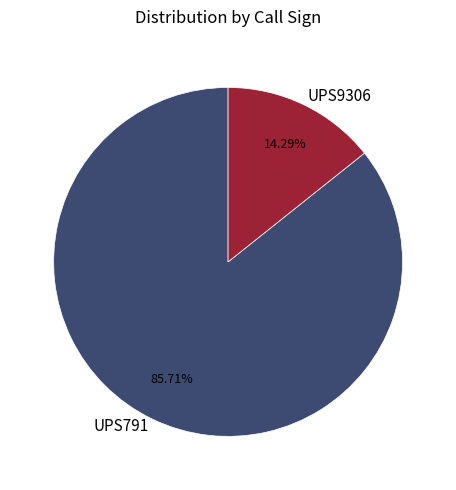

True or false: UPS791 accounts for 86% of the total.

True